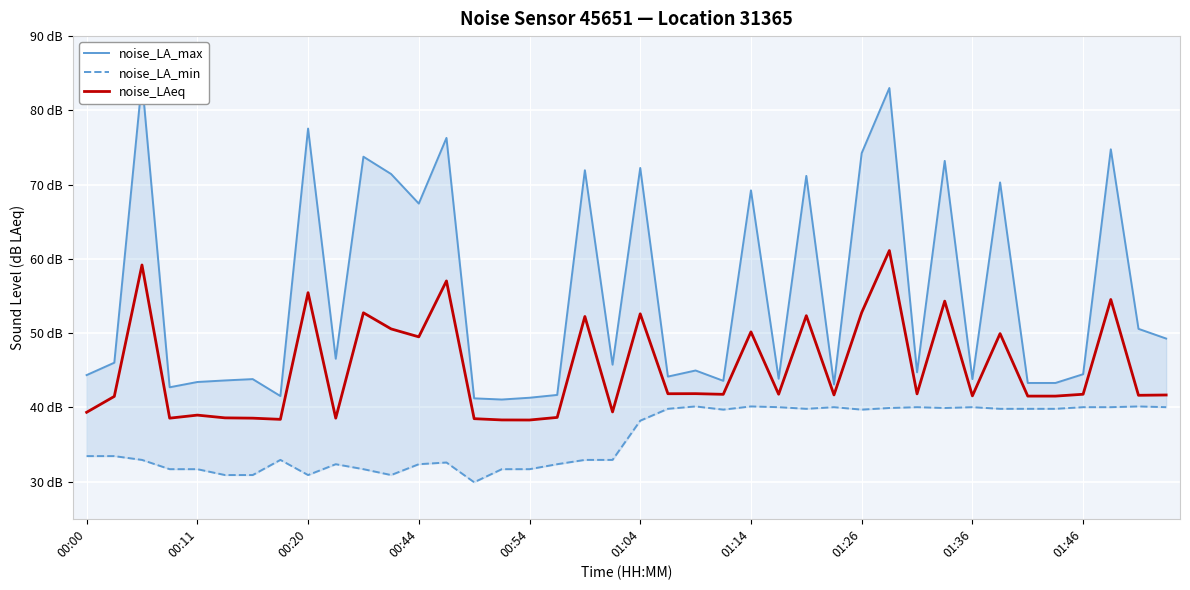

What is the value of the noise_LA_max point at the 14th from the left?

76.3